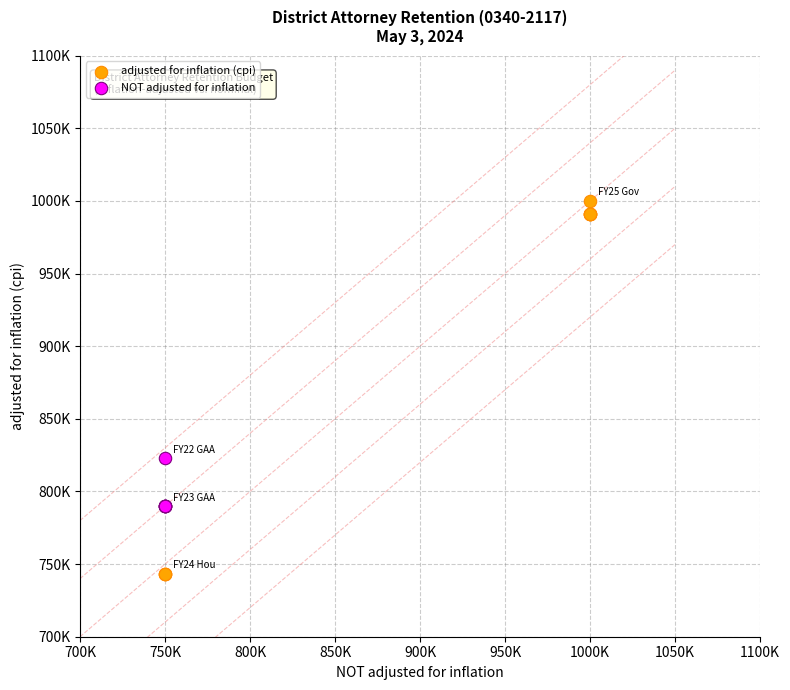

Which series has the largest Y range (max minus min)?

adjusted for inflation (cpi)